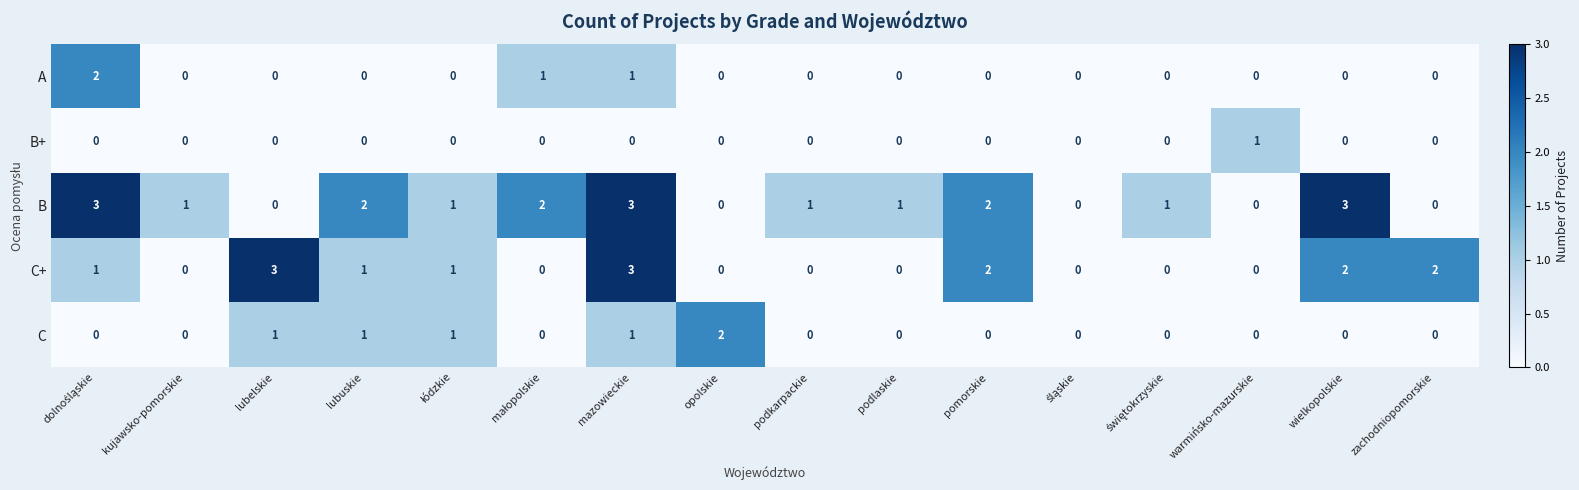

What is the difference between the second highest and second lowest values in the B series?

3